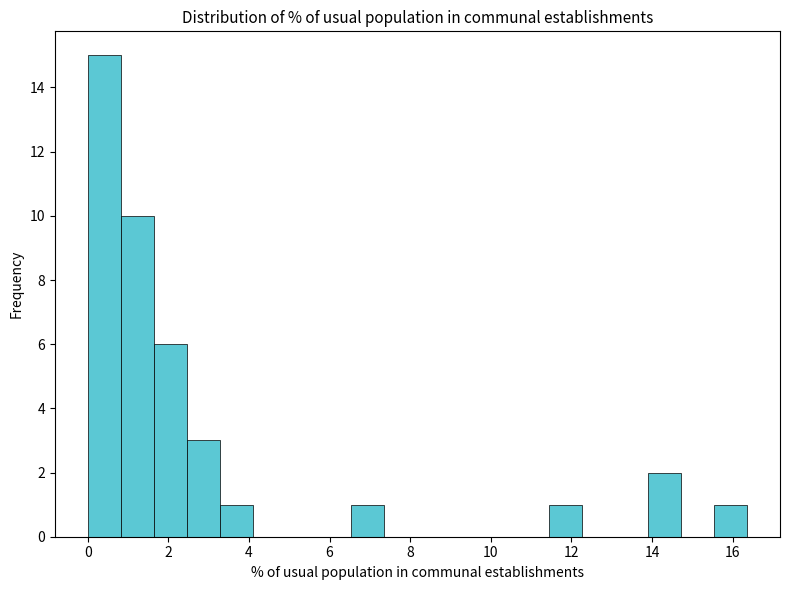

Reading left to right, transcribe this chart: for each bar, give the range it covers on the x-axis and its height. Neither the bar edges nor the heights are printed on the chart, so give them approximately, as read against the axes.

0.0 to 0.8: 15
0.8 to 1.6: 10
1.6 to 2.4: 6
2.4 to 3.2: 3
3.2 to 4.0: 1
4.0 to 5.0: 0
5.0 to 5.8: 0
5.8 to 6.6: 0
6.6 to 7.4: 1
7.4 to 8.2: 0
8.2 to 9.0: 0
9.0 to 9.8: 0
9.8 to 10.6: 0
10.6 to 11.4: 0
11.4 to 12.2: 1
12.2 to 13.0: 0
13.0 to 14.0: 0
14.0 to 14.8: 2
14.8 to 15.6: 0
15.6 to 16.4: 1